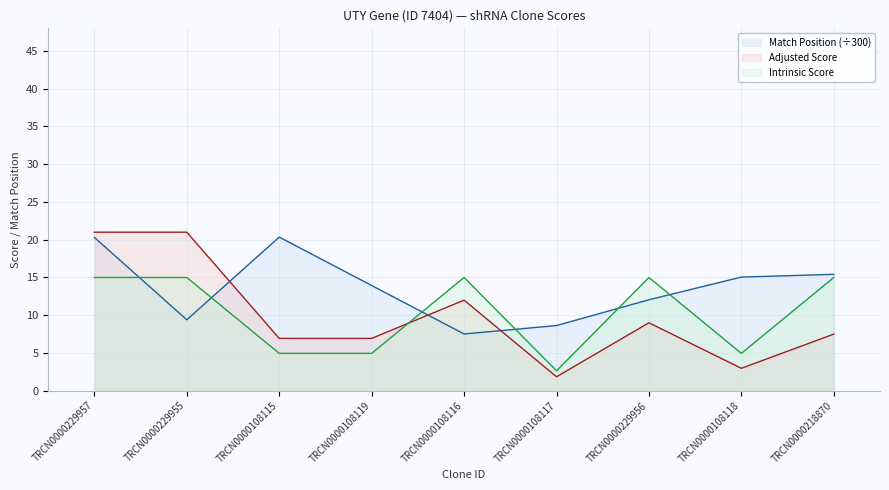

What are all the series names shown in the legend?

Match Position (÷300), Adjusted Score, Intrinsic Score